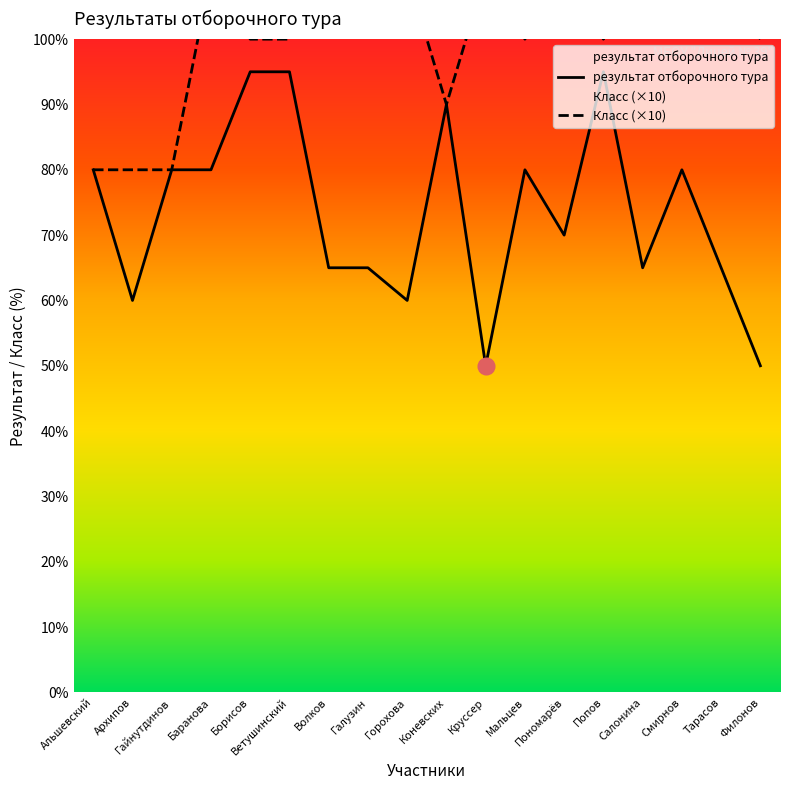

What is the label of the 17th point from the right?

Архипов